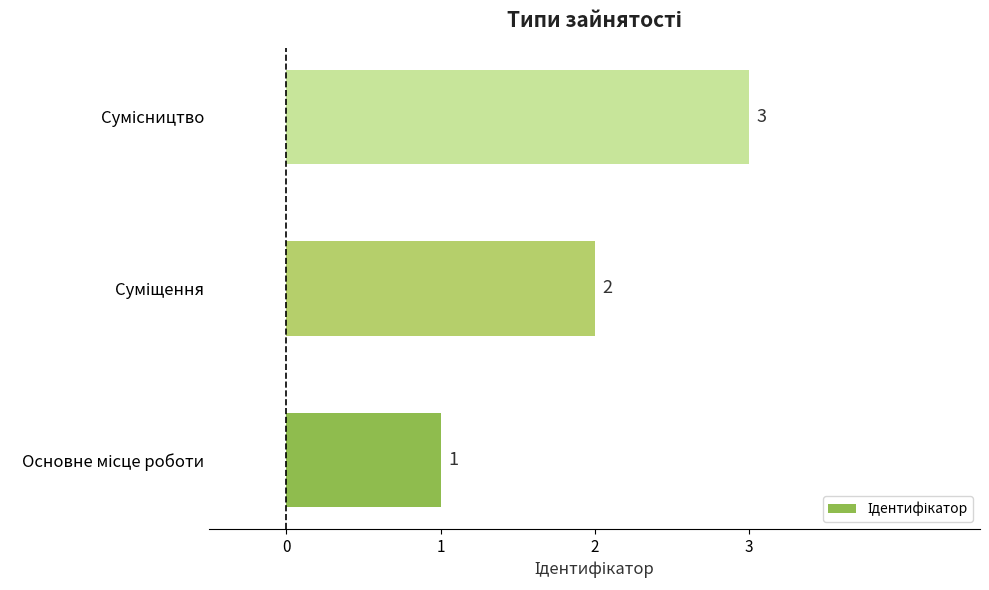

What is the sum of all values?

6